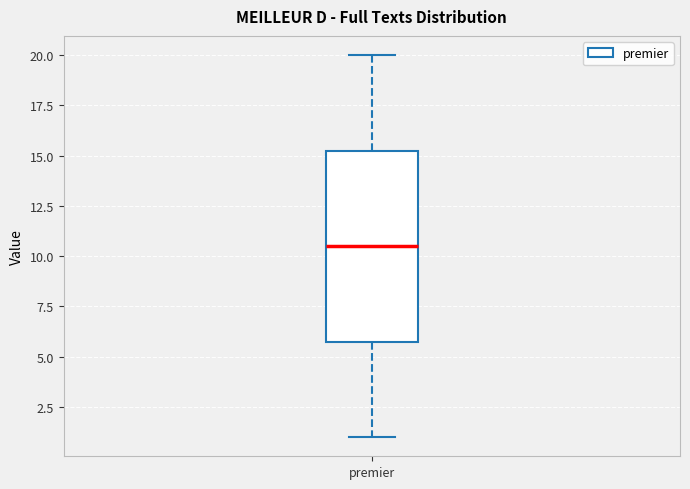

Where is the lower edge of the box for premier on the y-axis? The values are not printed on the chart, so give them approximately, as read against the axis.

6.0